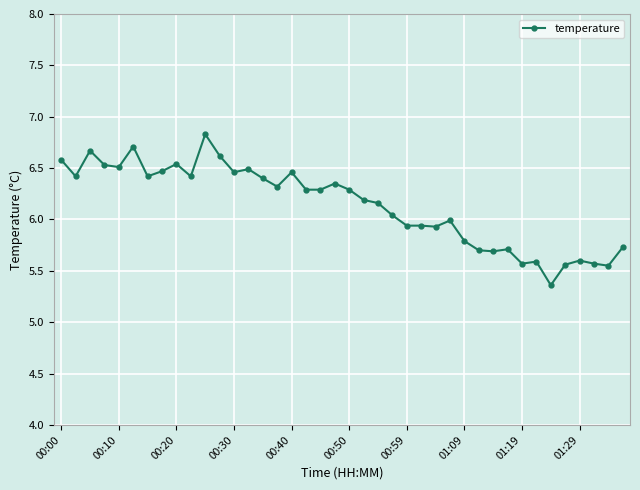

What is the value of the 2nd point from the left?

6.4